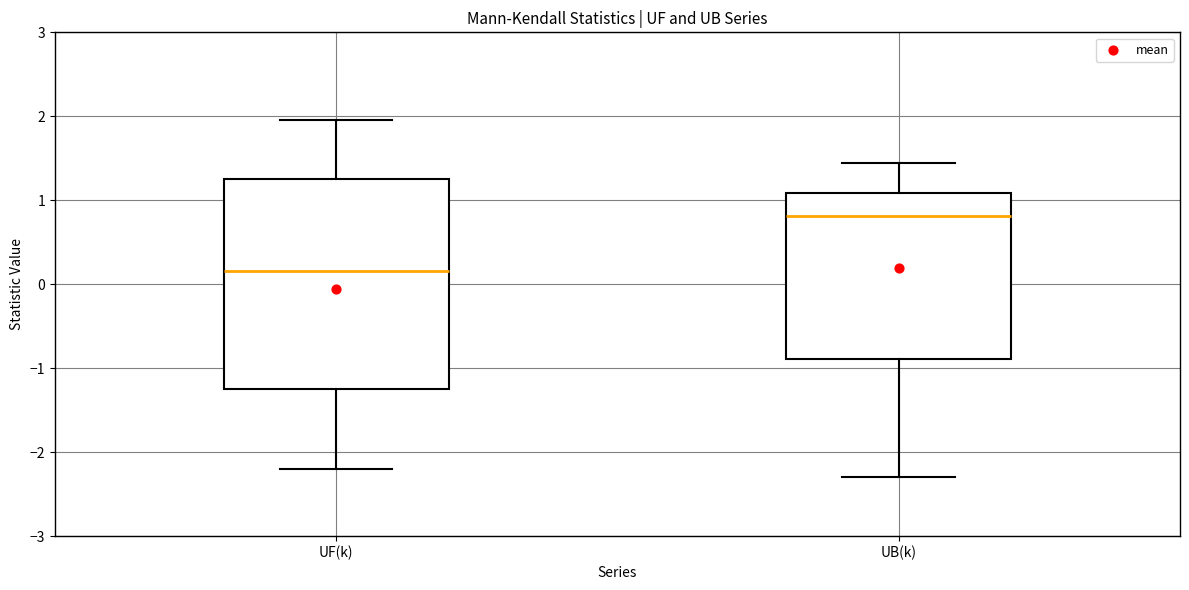

Which box has the lowest median line?

UF(k)